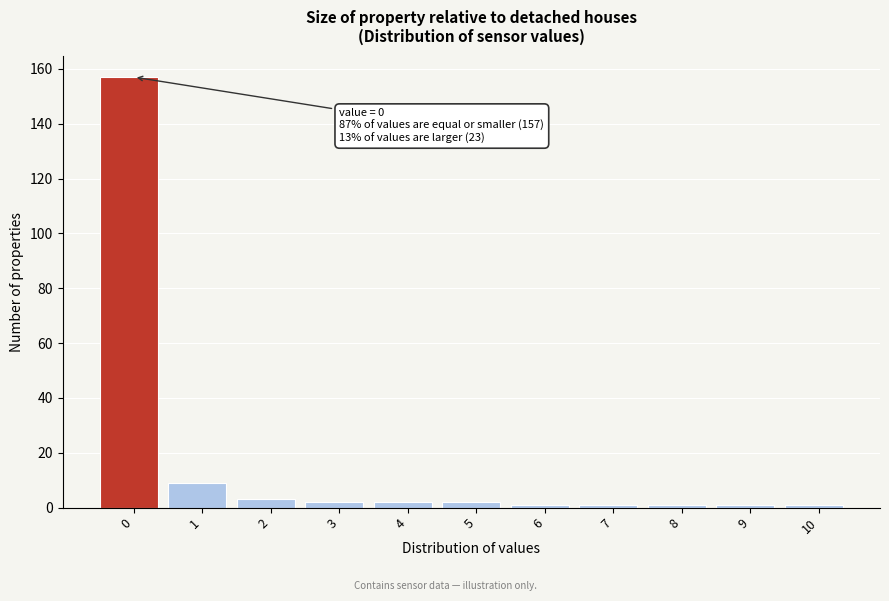

Reading left to right, extract all data points from this chart.

0=157	1=9	2=3	3=2	4=2	5=2	6=1	7=1	8=1	9=1	10=1